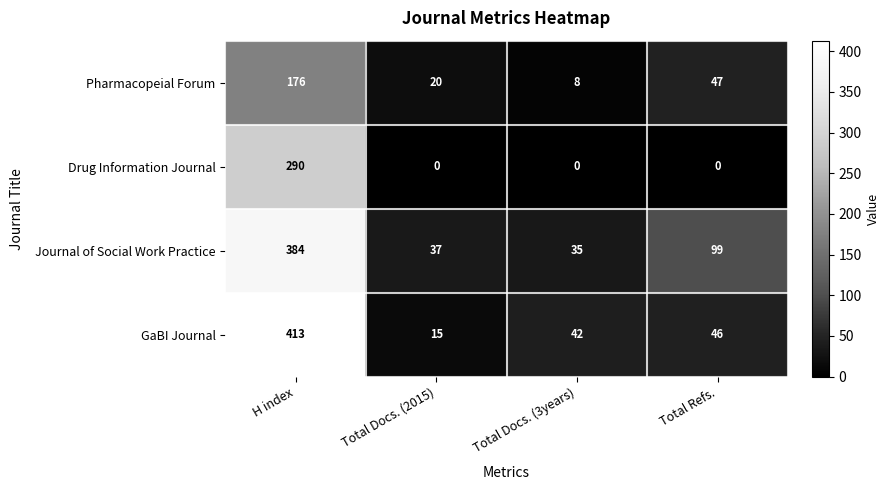

What is the difference between the maximum and second lowest values in the Pharmacopeial Forum series?

156